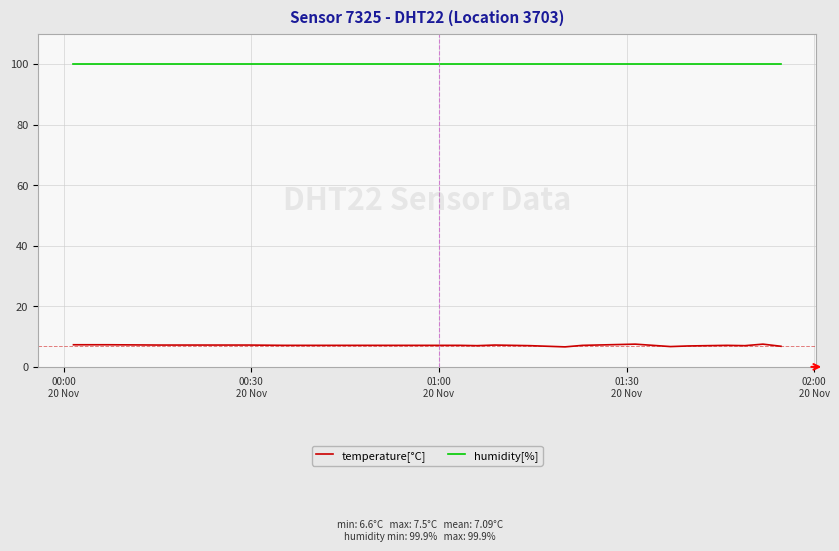

What is the highest value of the temperature[°C] series?

7.5